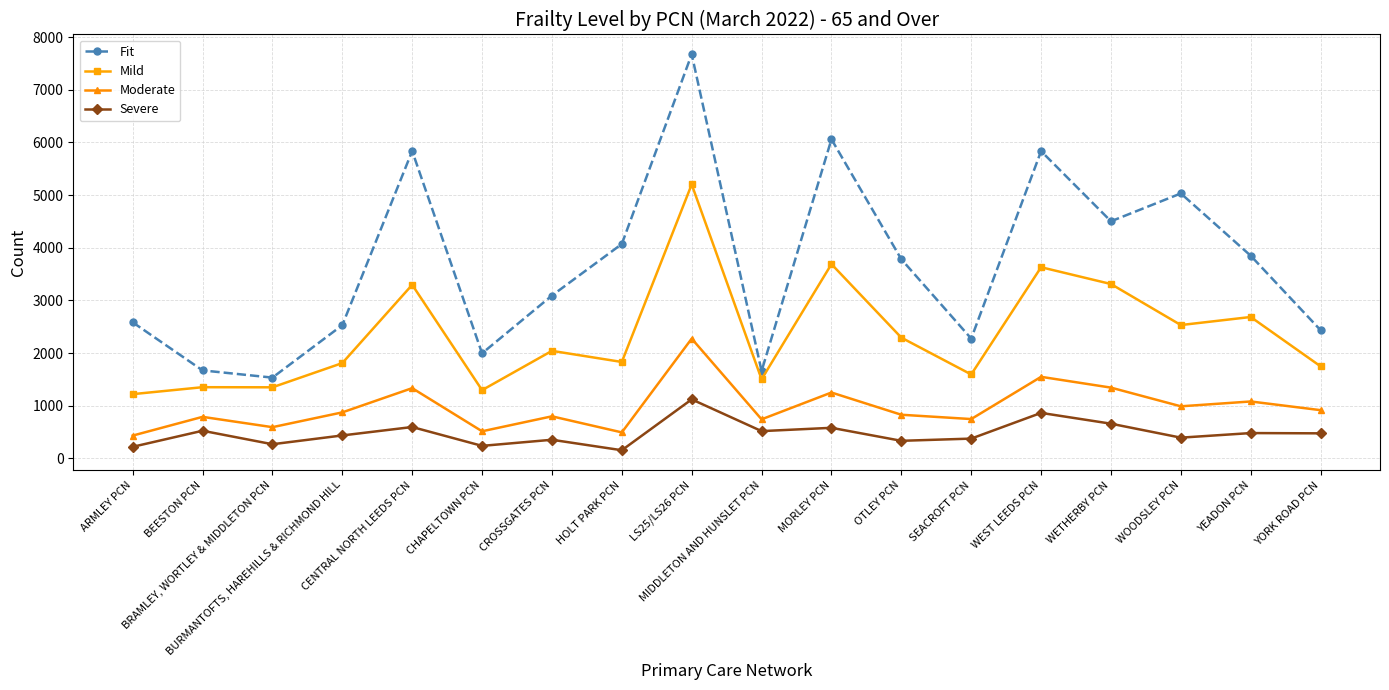

List the series in order of their peak value, highest first.

Fit, Mild, Moderate, Severe